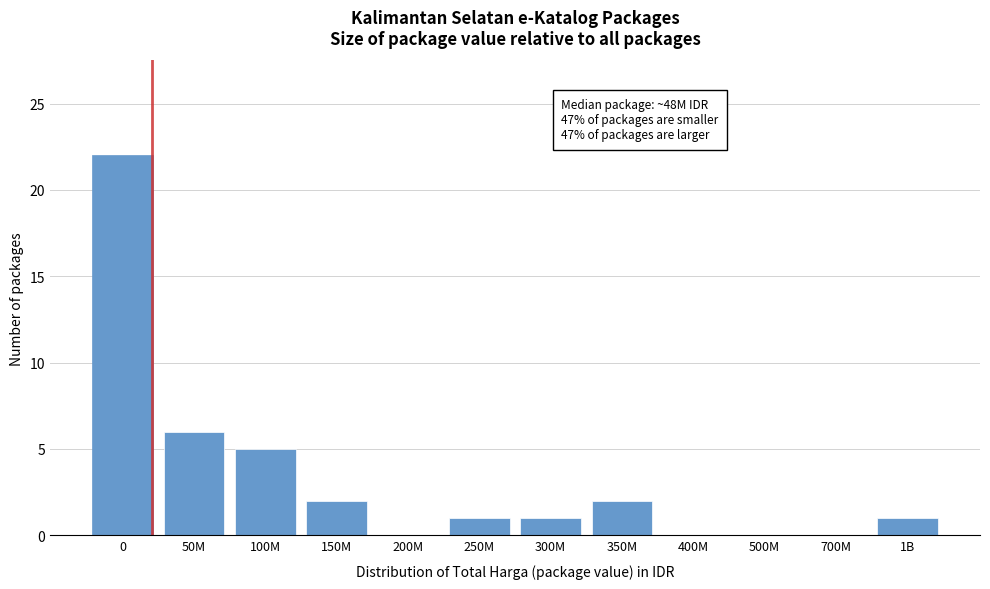

Reading right to left, transcribe all the data shown in this chart.

1B=1	700M=0	500M=0	400M=0	350M=2	300M=1	250M=1	200M=0	150M=2	100M=5	50M=6	0=22